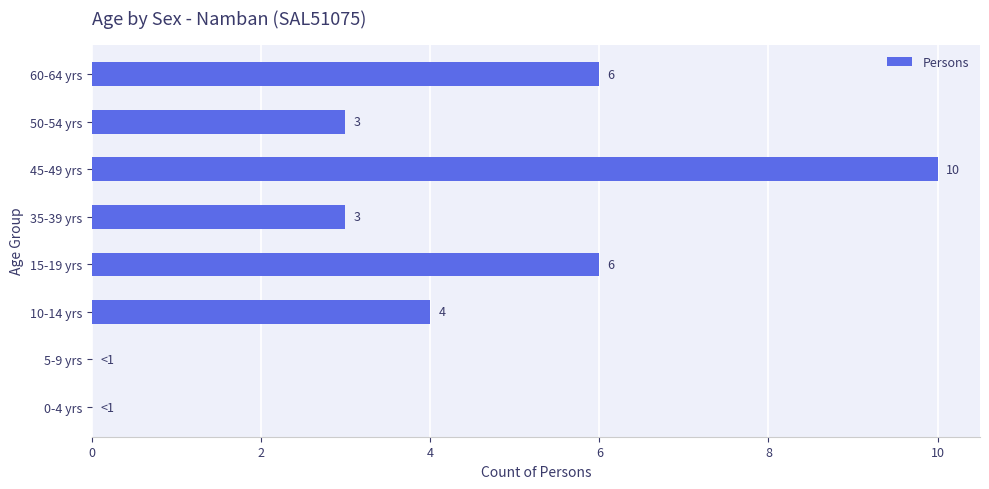

Approximately how many times larger is the value at 15-19 yrs compared to 35-39 yrs?

2.0